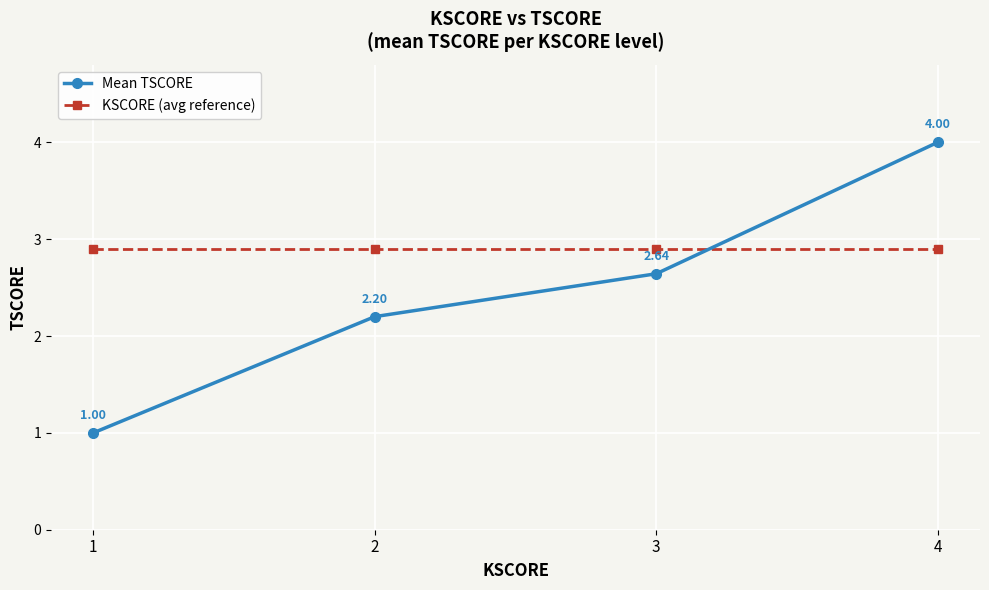

At 4, list the series in order from smallest to largest.

KSCORE (avg reference), Mean TSCORE